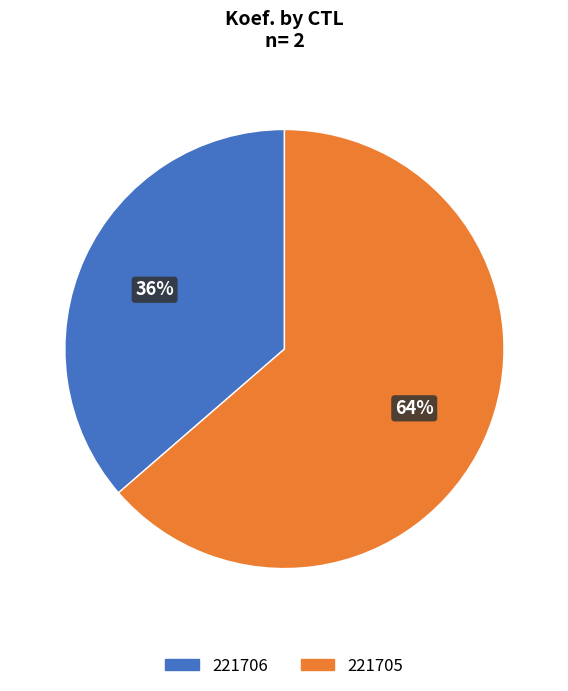

Which slice represents more than half of the pie?

221705